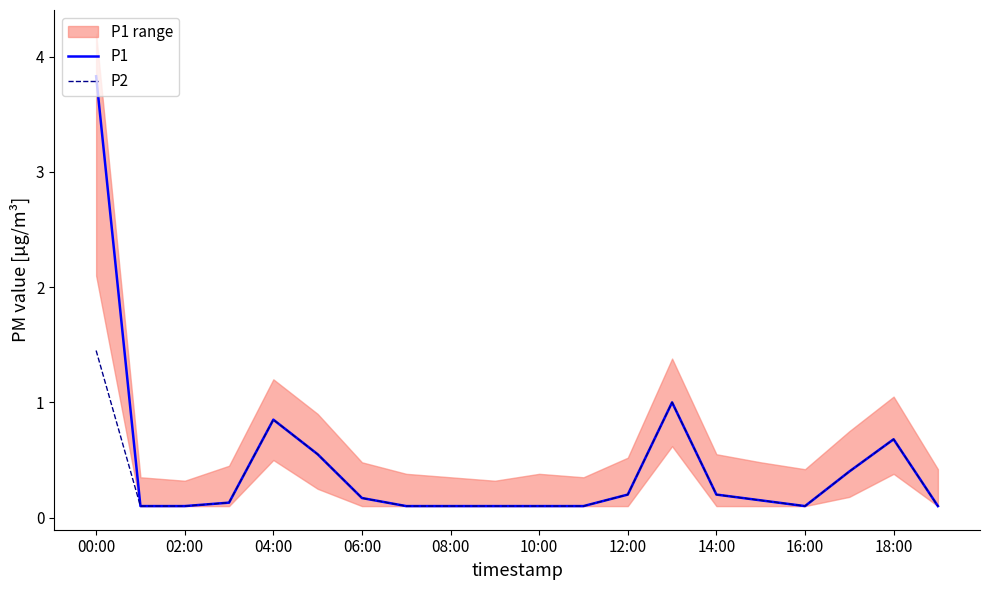

The P1 series shows 0.2 at 06:00. True or false?

True